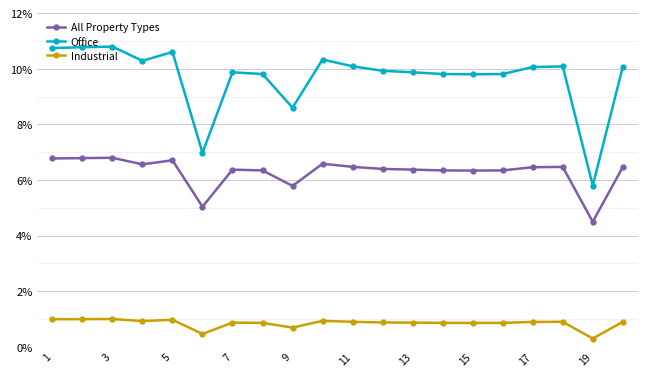

What is the difference between the maximum and minimum values in the Industrial series?

0.7